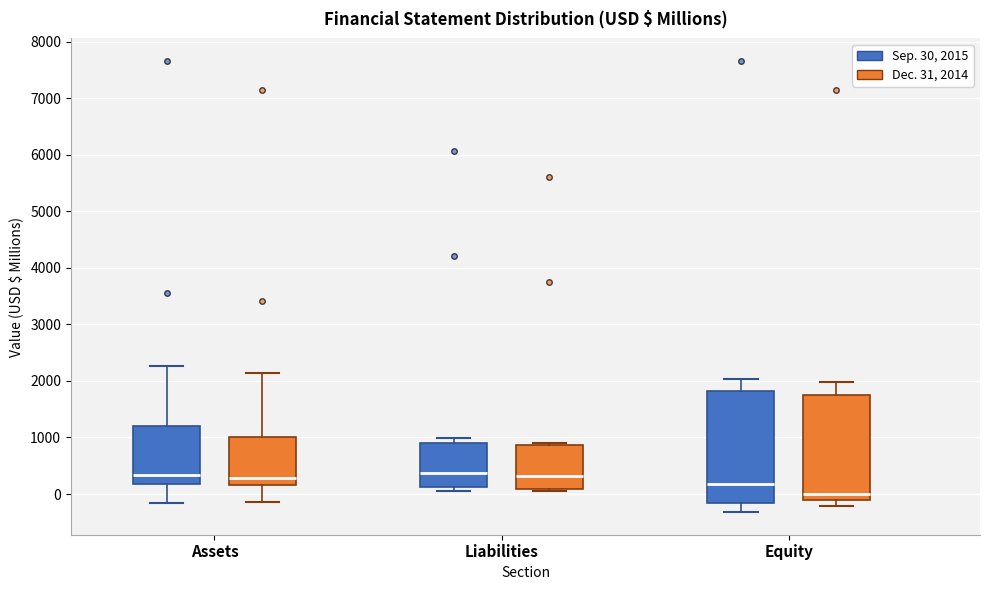

Where is the lower edge of the box for Equity (Dec. 31, 2014) on the y-axis? The values are not printed on the chart, so give them approximately, as read against the axis.

-100